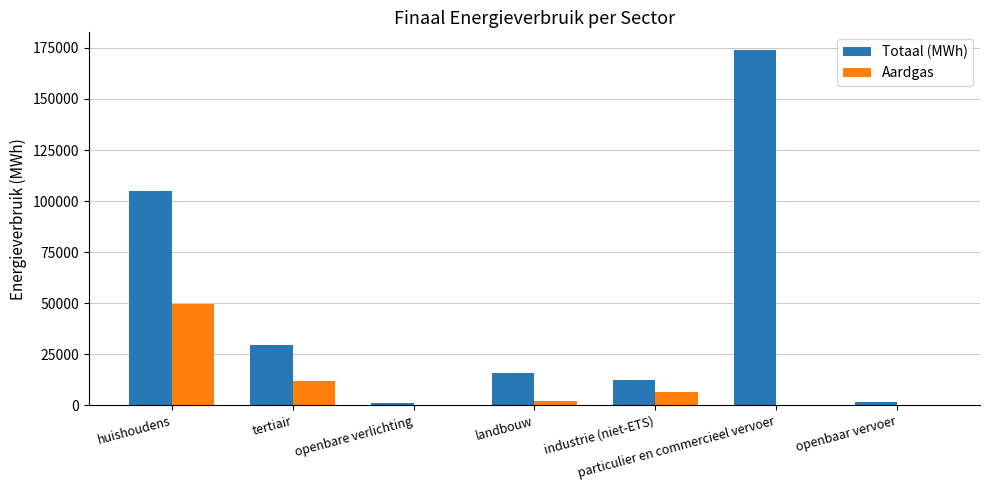

What is the highest value of the Aardgas series?

49758.7